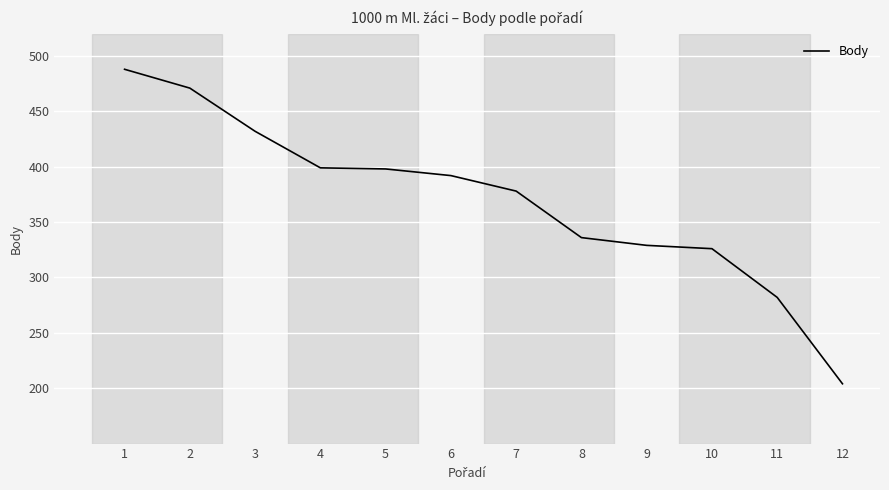

What is the ratio of the value at 8 to the value at 10?

1.0